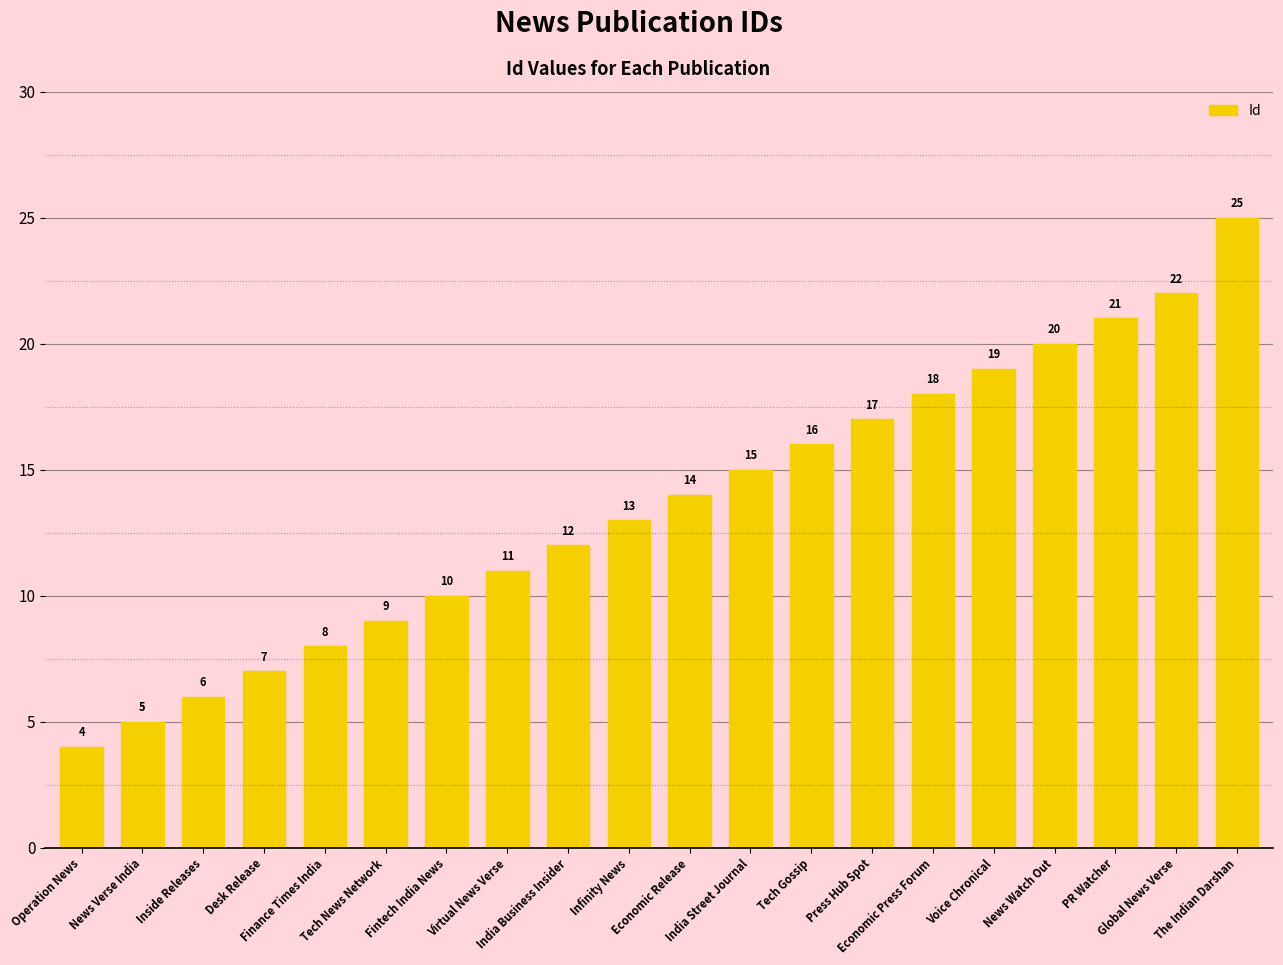

Is it true that the value at Tech News Network is 9?

True